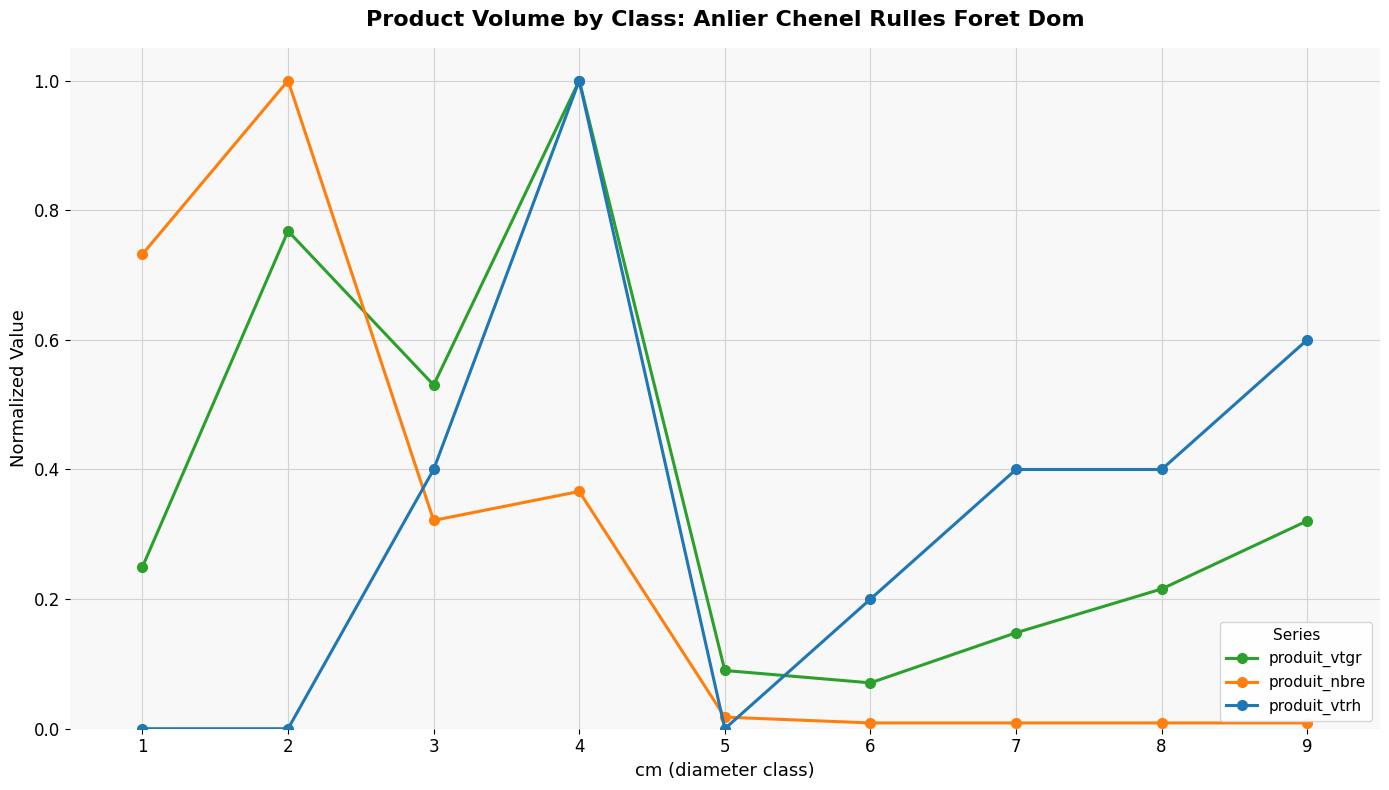

True or false: produit_vtgr has a value of 0.2 at 8.

True